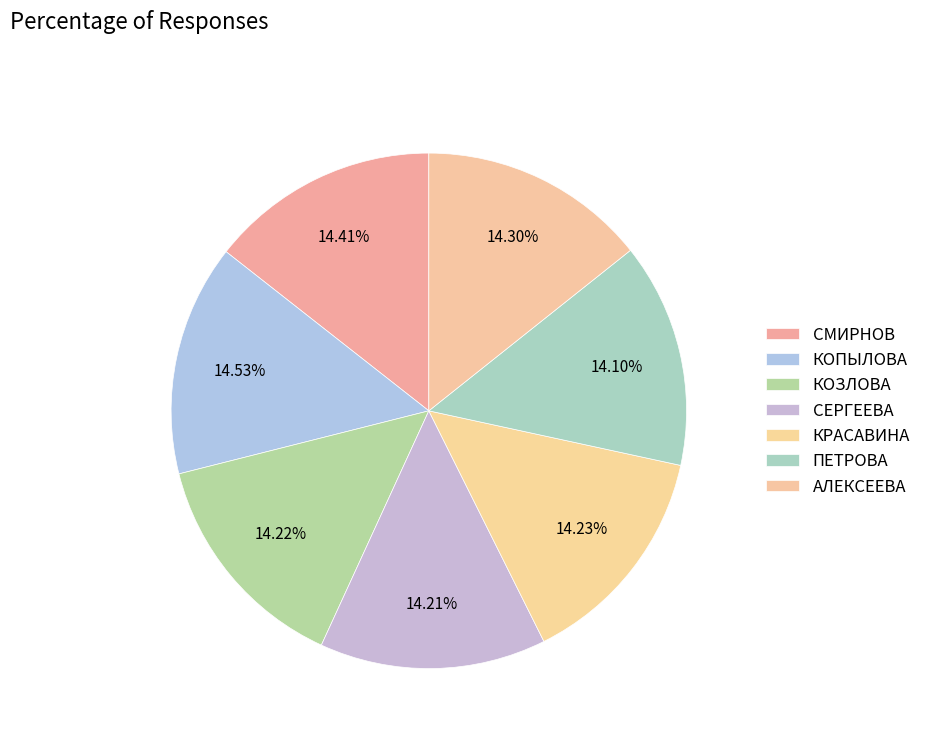

How many slices are in this pie chart?

7